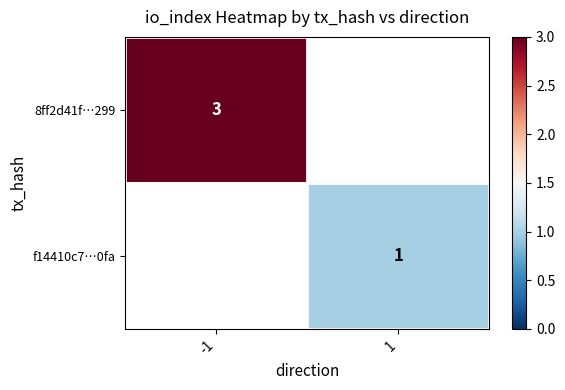

The 8ff2d41f…299 series shows 3 at -1. True or false?

True